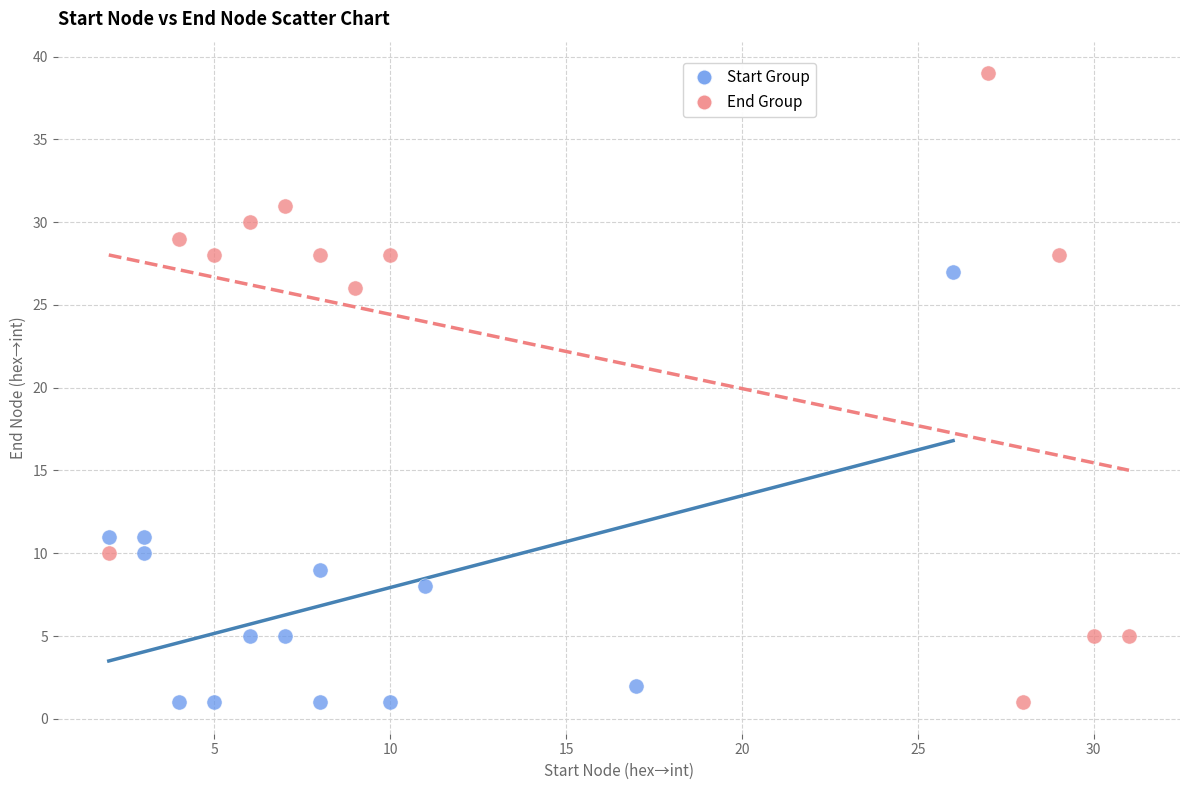

Which series has the largest Y range (max minus min)?

End Group